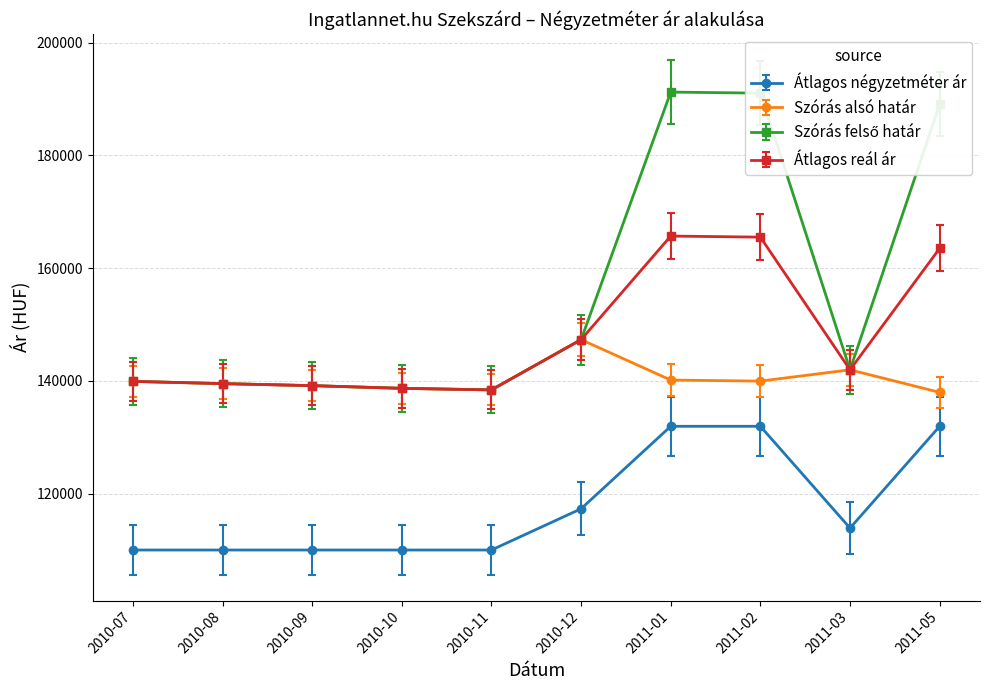

What is the difference between the maximum and second lowest values in the Átlagos reál ár series?

27004